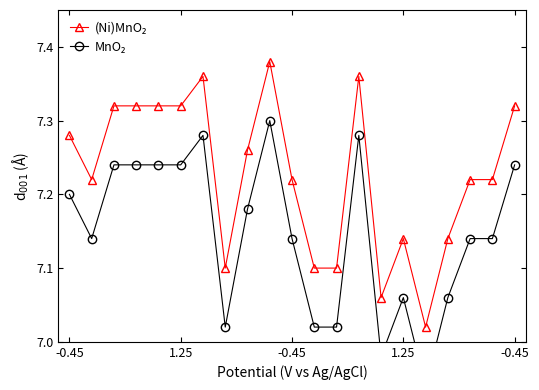

List the labels in order of (Ni)MnO₂ value, smallest first.

16, 14, 7, 11, 12, 15, 17, 1.25, 10, 18, 19, 8, -0.45, -0.45, 1.25, -0.45, 5, 20, 6, 13, 9